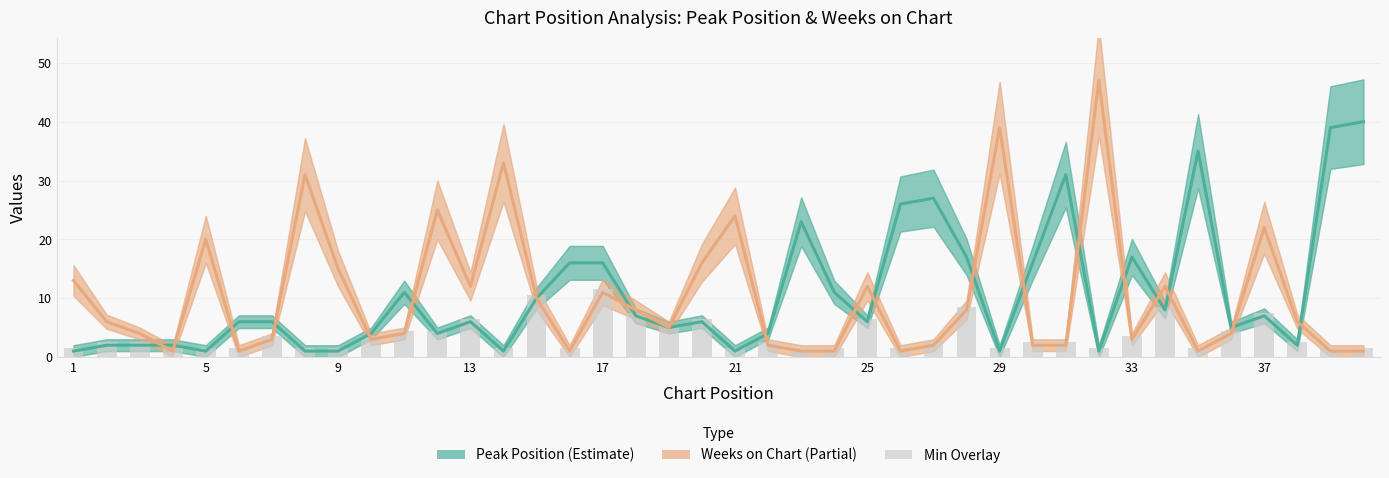

What is the sum of the Weeks on Chart values at 7 and 20?

19